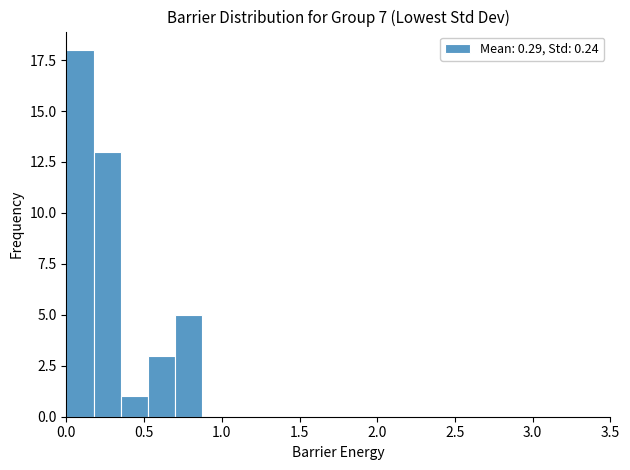

Around what value on the x-axis is the tallest bar? Give the approximate position of its centre, as read against the axis.

0.10